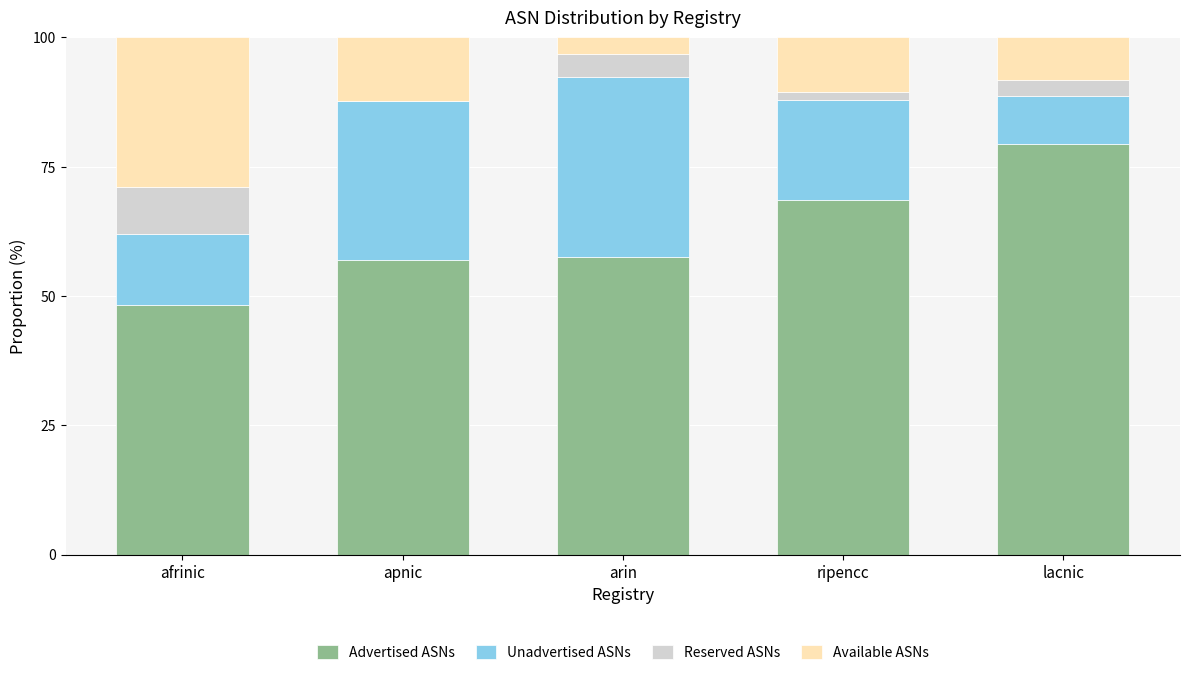

Is it true that Advertised ASNs equals 42.8 at ripencc?

False